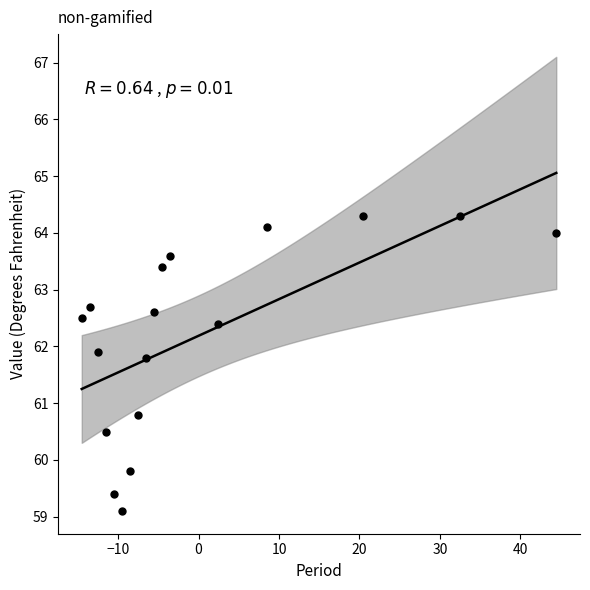

What is the range of X values (max minus min)?

59.0